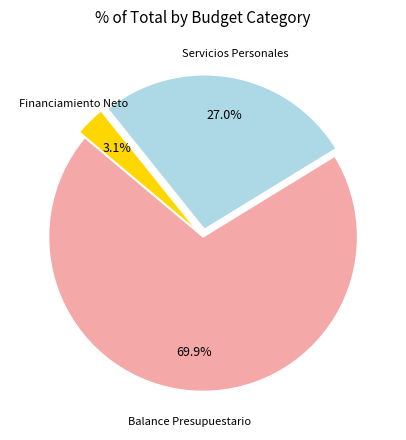

What percentage is NOT represented by Servicios Personales?

73.0%